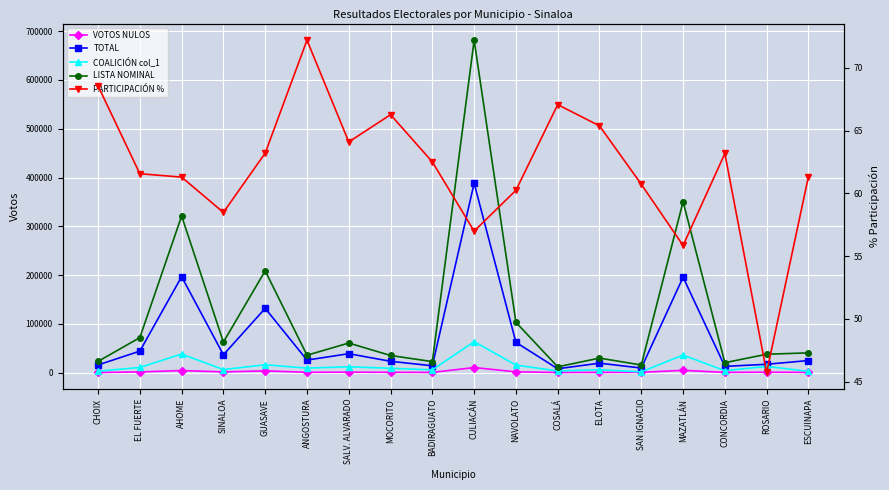

Reading right to left, list all the values displayed in this chart.

VOTOS NULOS: 776.0	1046.0	677.0	4951.0	837.0	672.0	526.0	1820.0	10638.0	661.0	909.0	1116.0	938.0	3808.0	1721.0	4481.0	1586.0	540.0
TOTAL: 24969.0	17350.0	13002.0	195743.0	9634.0	19594.0	8147.0	62231.0	388294.0	14259.0	23424.0	38996.0	25917.0	131936.0	36728.0	196811.0	44280.0	15973.0
COALICIÓN col_1: 2842.0	13003.0	4126.0	36219.0	1752.0	6203.0	3515.0	15734.0	63687.0	5890.0	9109.0	12187.0	9466.0	16304.0	6491.0	38281.0	10801.0	3201.0
LISTA NOMINAL: 40712.0	37933.0	20583.0	350510.0	15867.0	29975.0	12149.0	103304.0	681372.0	22814.0	35352.0	60843.0	35903.0	208773.0	62809.0	321131.0	71928.0	23300.0
PARTICIPACIÓN %: 61.3	45.7	63.2	55.9	60.7	65.4	67.1	60.2	57.0	62.5	66.3	64.1	72.2	63.2	58.5	61.3	61.6	68.5